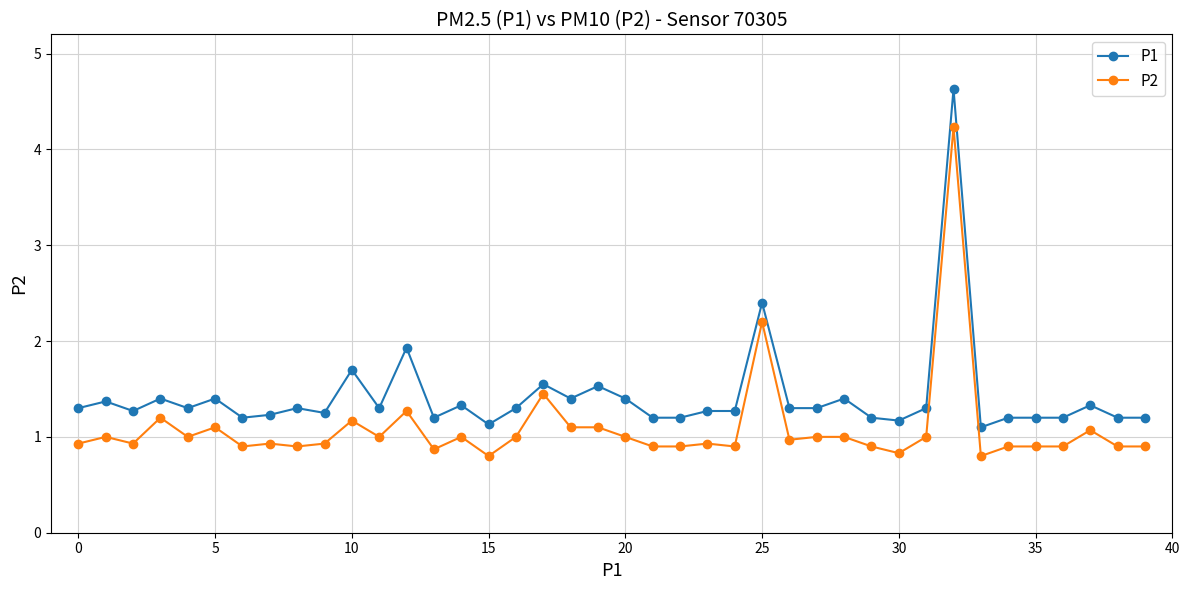

What is the sum of all P2 values?

43.7